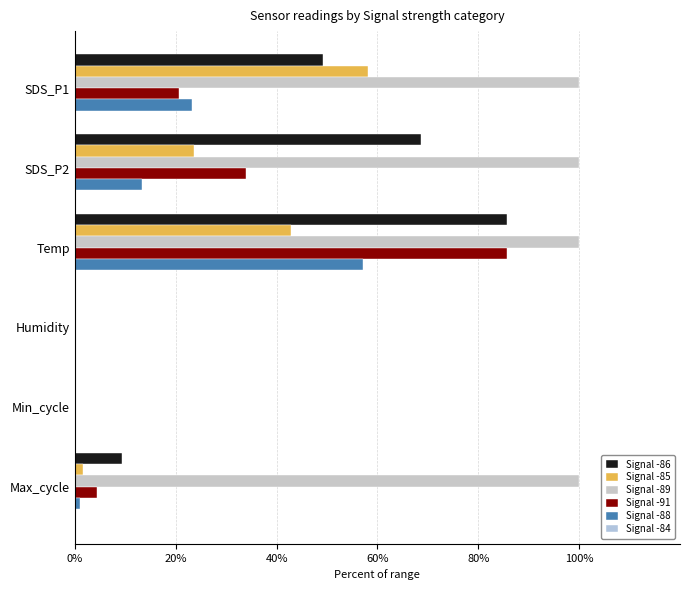

What is the difference between the second highest and minimum values in the Signal -91 series?

33.9